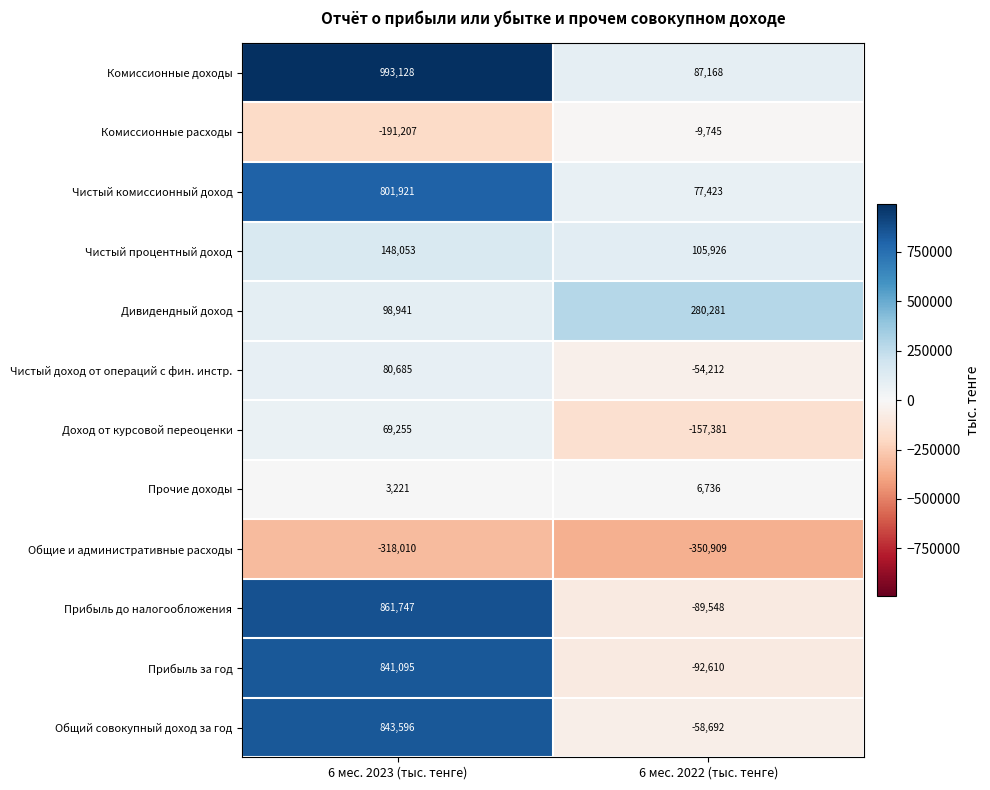

What is the spread (max minus min) of values at 6 мес. 2023 (тыс. тенге)?

1311138